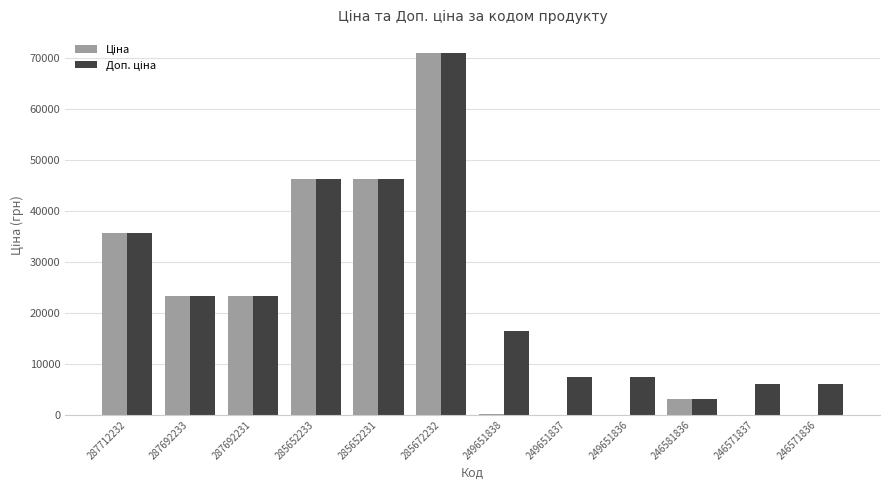

What is the total value across all series at 246571837?

6099.0